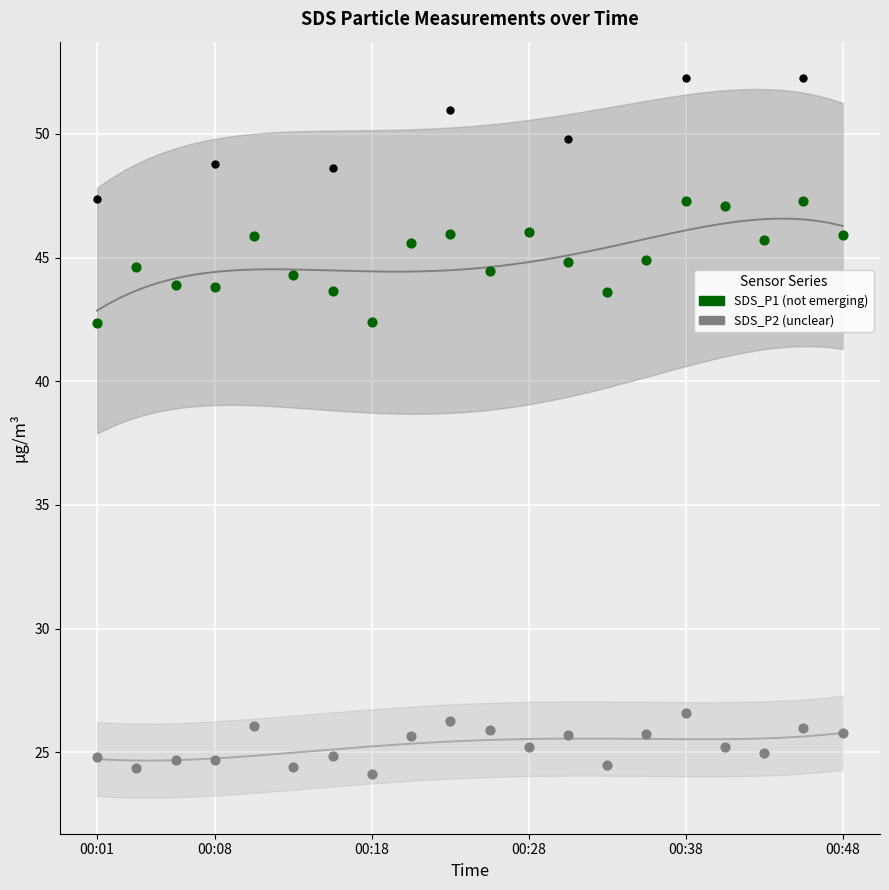

Which series reaches the maximum Y coordinate?

SDS_P1